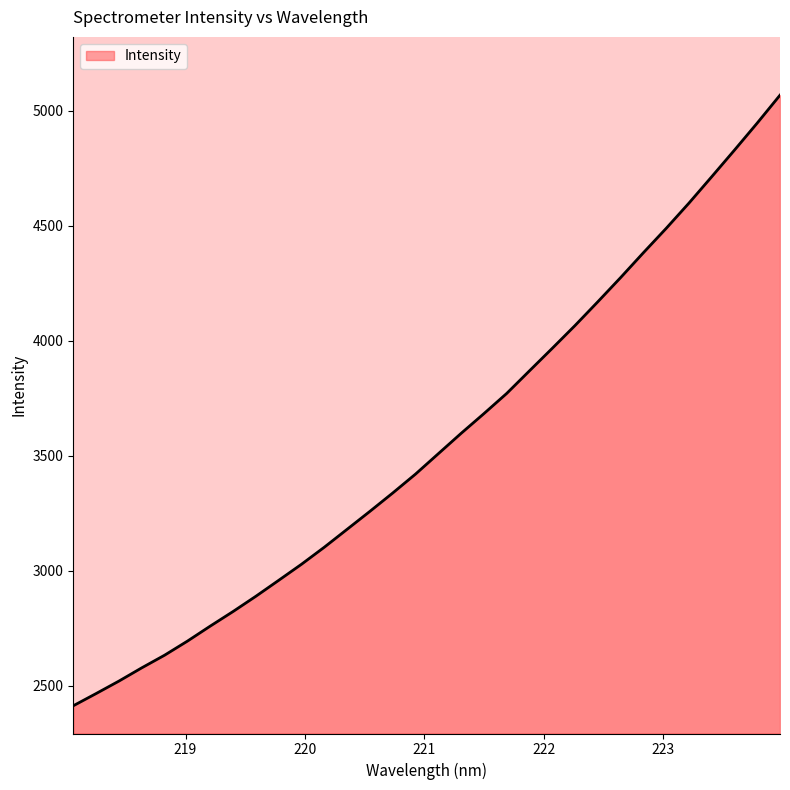

What is the difference between the maximum and minimum values?

2655.5